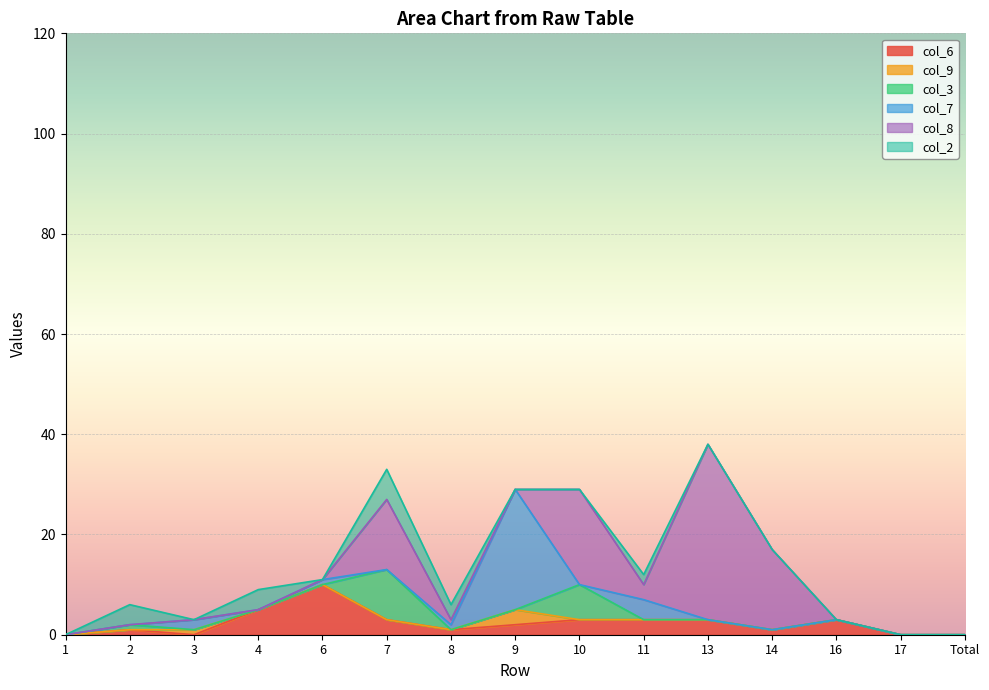

At how many categories does at least one series exceed 27?

1